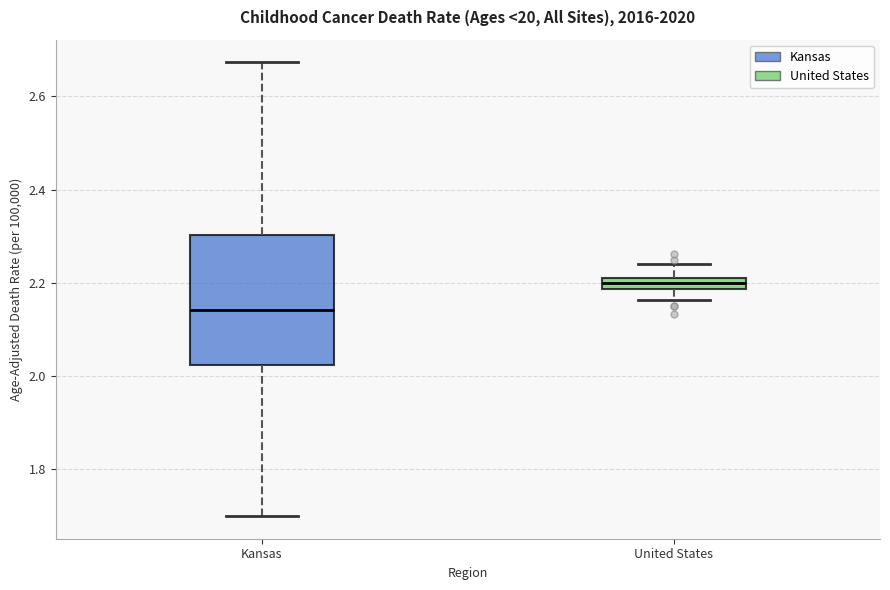

Comparing the boxes themselves (not the whiskers), which one is the tallest?

Kansas